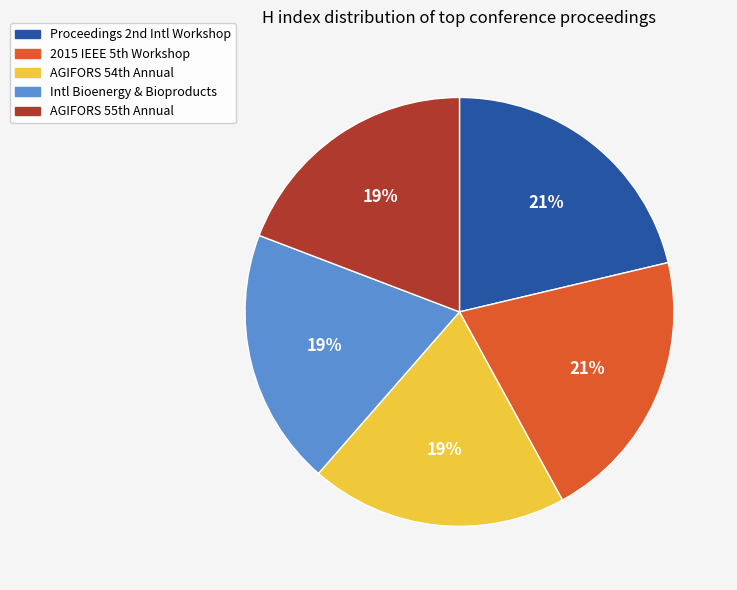

Is there a majority slice in this chart?

No